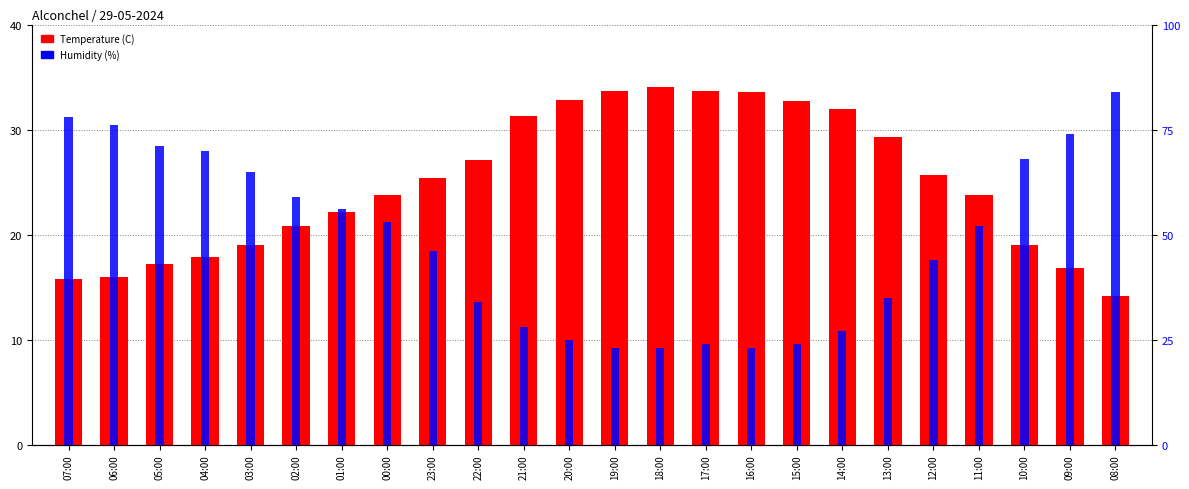

What is the average value of the Humidity (%) series?

48.4